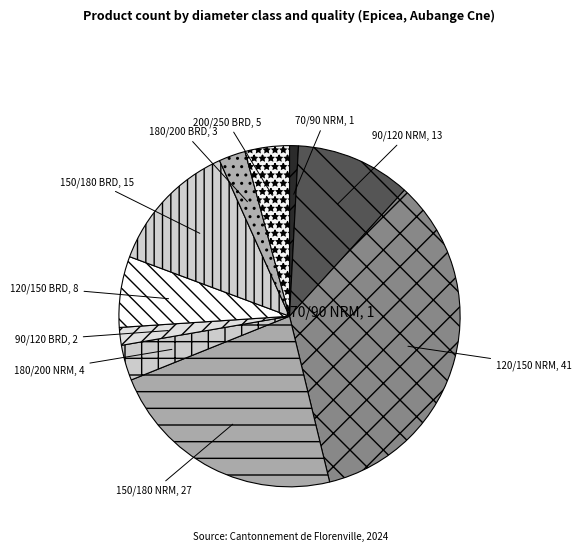

How many slices are in this pie chart?

10